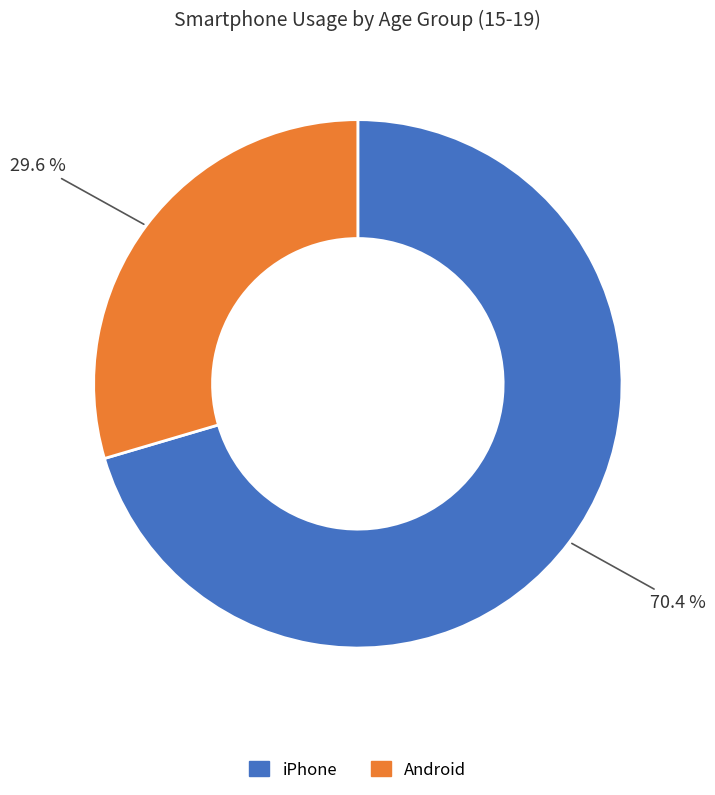

Is the sum of iPhone and Android greater than half?

Yes